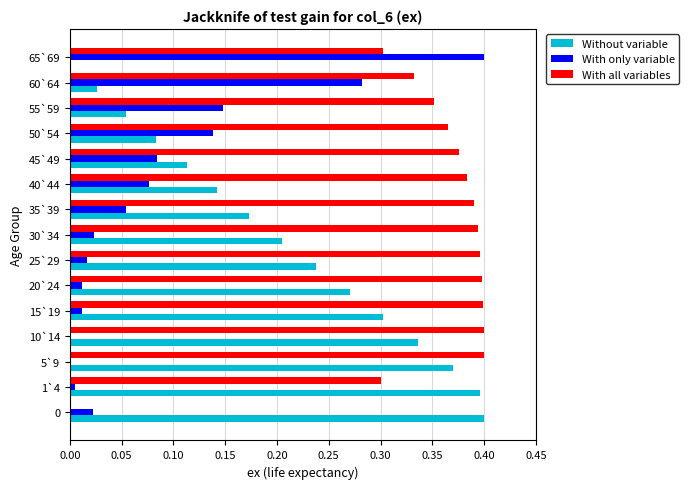

Which series has the largest total across all categories?

With all variables